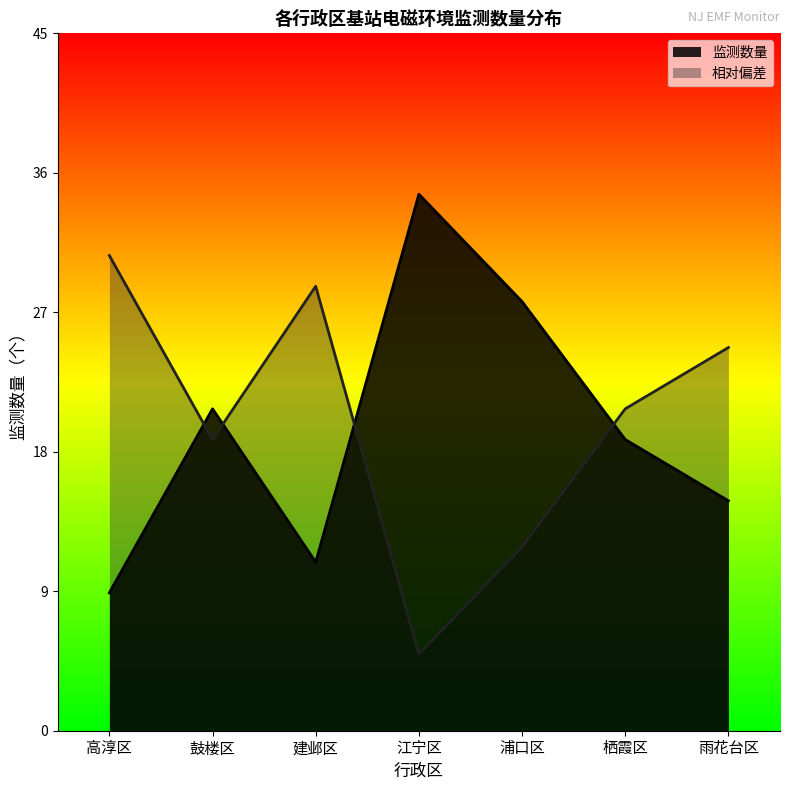

Rank the series by their maximum value, from lowest to highest.

相对偏差, 监测数量